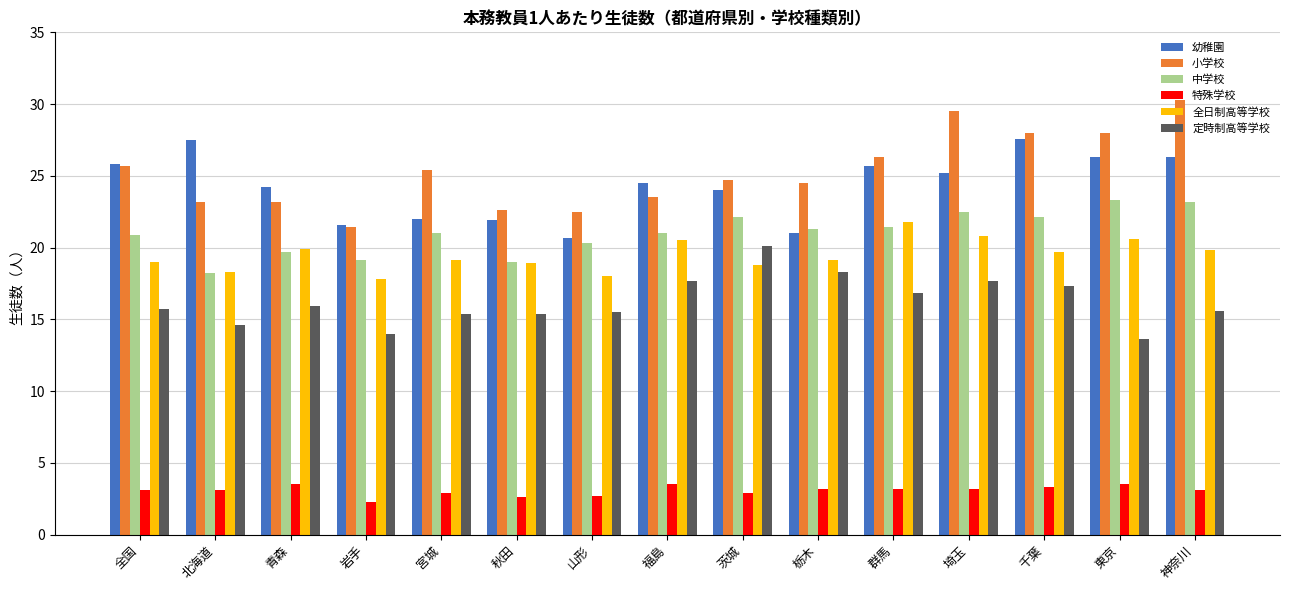

Is it true that 定時制高等学校 equals 17.3 at 千葉?

True